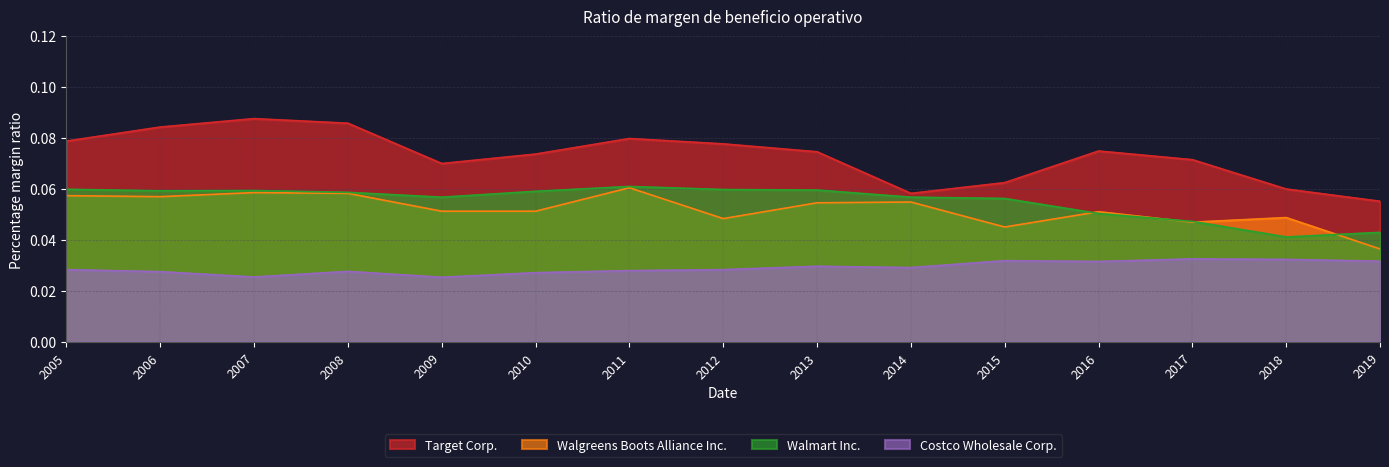

Reading right to left, list all the values displayed in this chart.

Target Corp.: 0.1	0.1	0.1	0.1	0.1	0.1	0.1	0.1	0.1	0.1	0.1	0.1	0.1	0.1	0.1
Walgreens Boots Alliance Inc.: 0.0	0.0	0.0	0.1	0.0	0.1	0.1	0.0	0.1	0.1	0.1	0.1	0.1	0.1	0.1
Walmart Inc.: 0.0	0.0	0.0	0.1	0.1	0.1	0.1	0.1	0.1	0.1	0.1	0.1	0.1	0.1	0.1
Costco Wholesale Corp.: 0.0	0.0	0.0	0.0	0.0	0.0	0.0	0.0	0.0	0.0	0.0	0.0	0.0	0.0	0.0